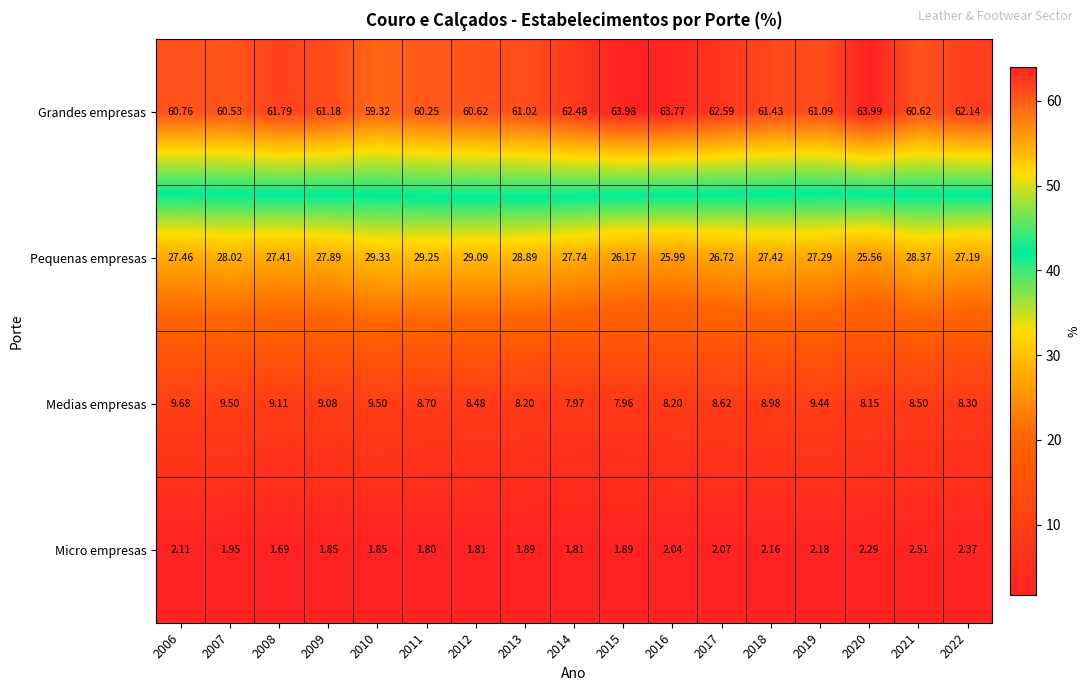

Between 2011 and 2019, which series saw the biggest shift?

Pequenas empresas